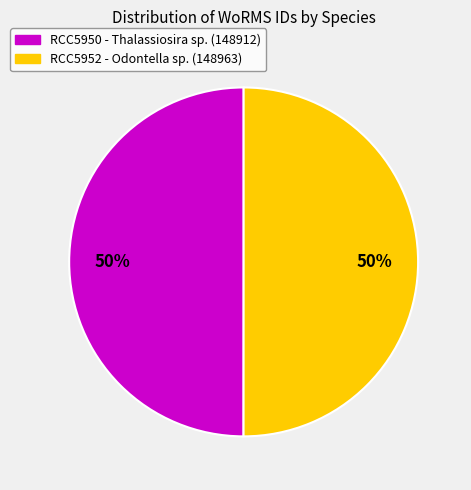

To the nearest percent, what is the average slice percentage?

50%